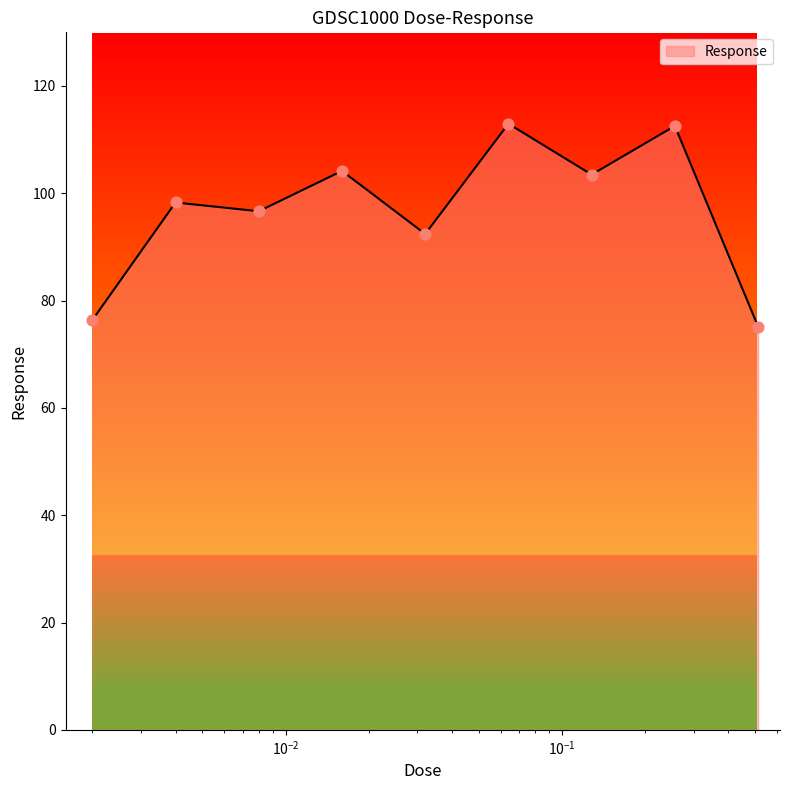

What is the difference between the maximum and minimum values?

37.8